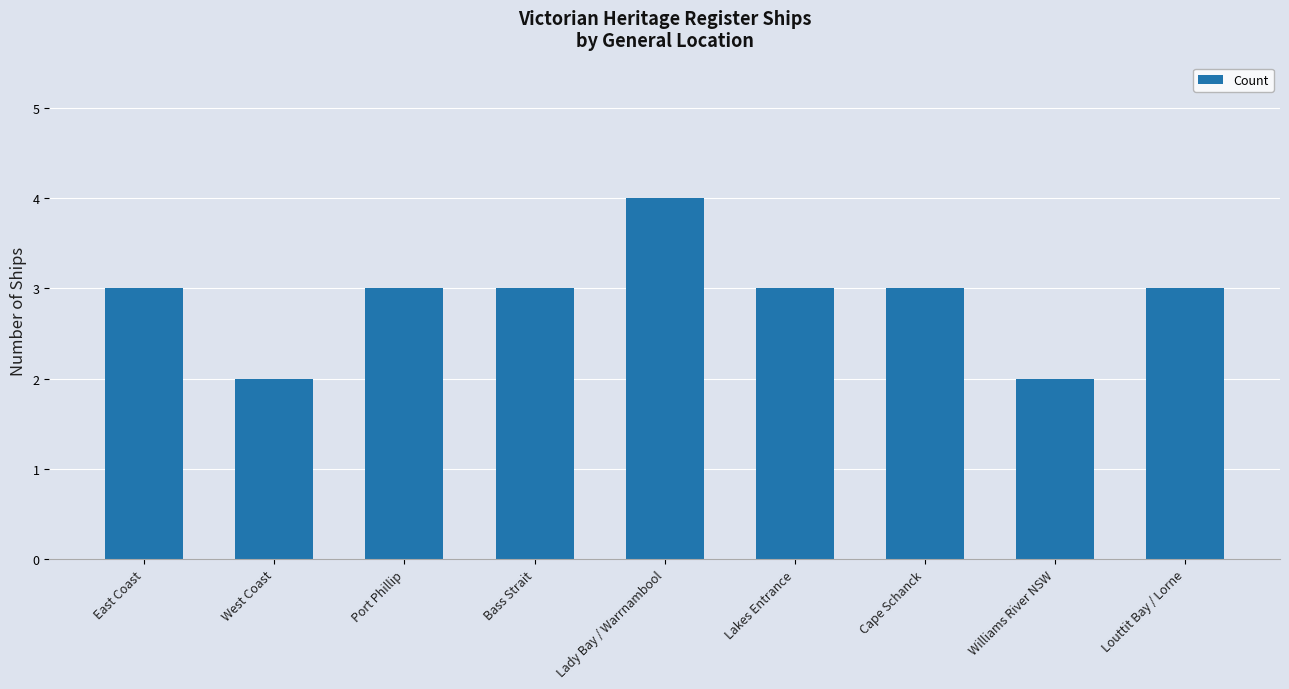

Approximately how many times larger is the value at Williams River NSW compared to West Coast?

1.0